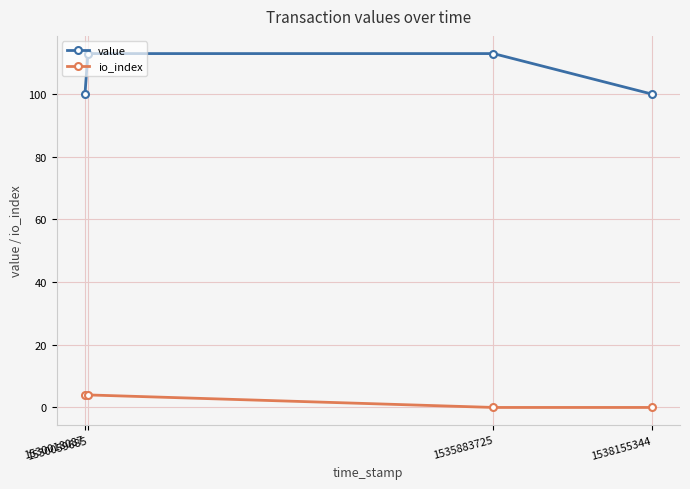

Count the number of categories in the chart.

4